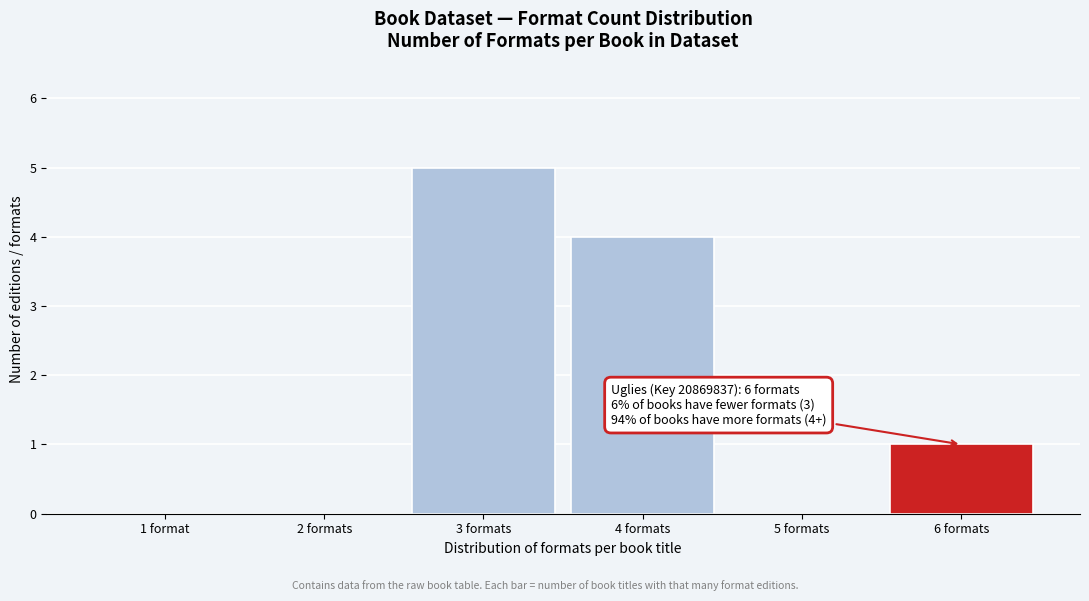

Reading left to right, extract all data points from this chart.

1 format=0	2 formats=0	3 formats=5	4 formats=4	5 formats=0	6 formats=1